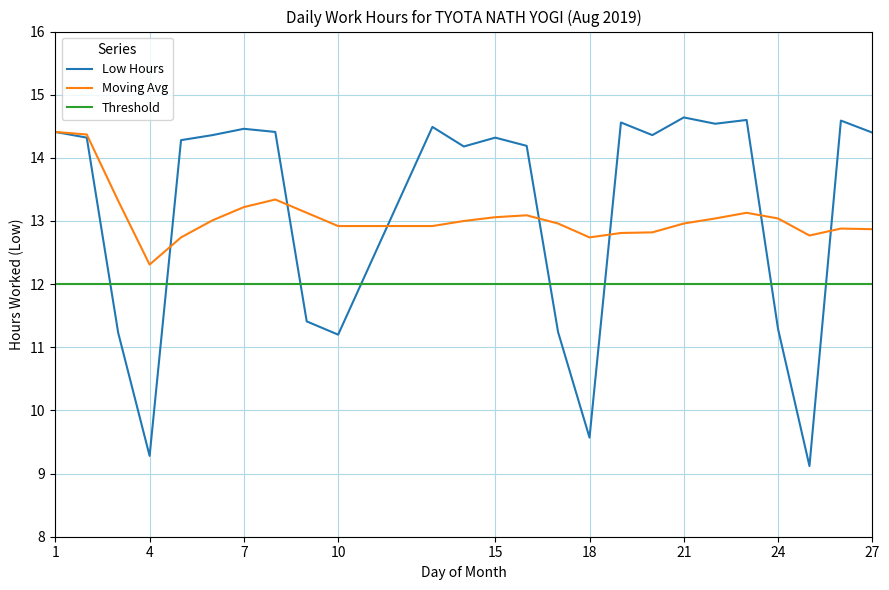

What is the average value of the Moving Avg series?

13.1